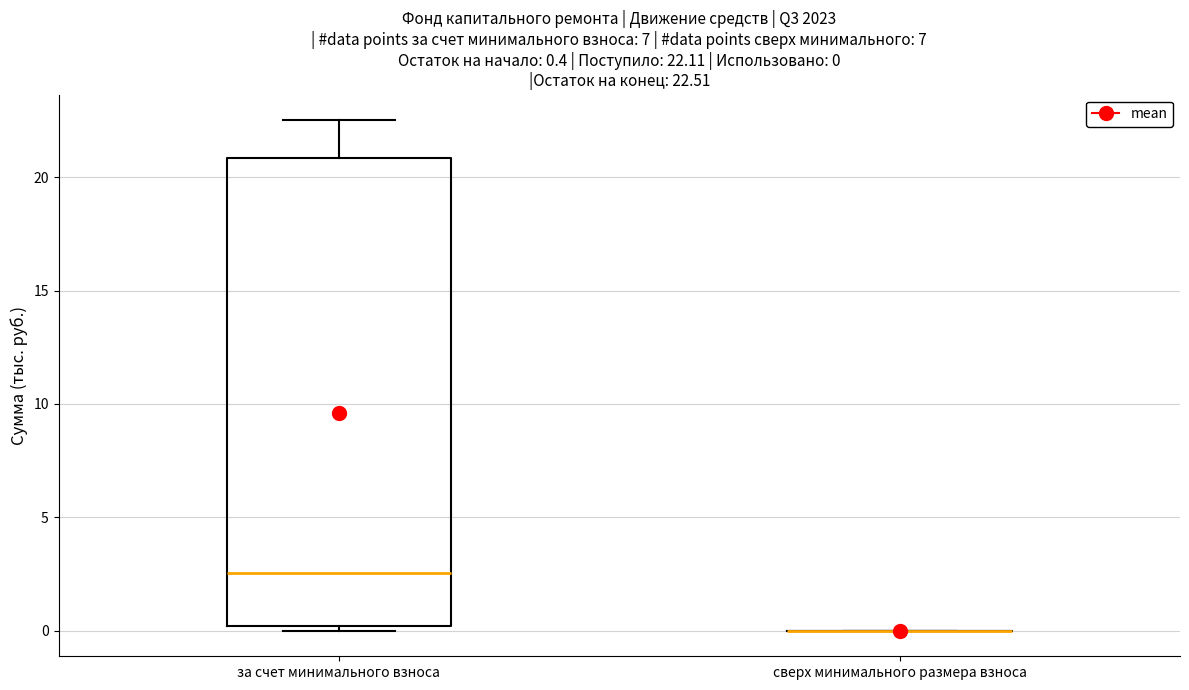

Comparing the boxes themselves (not the whiskers), which one is the tallest?

за счет минимального взноса